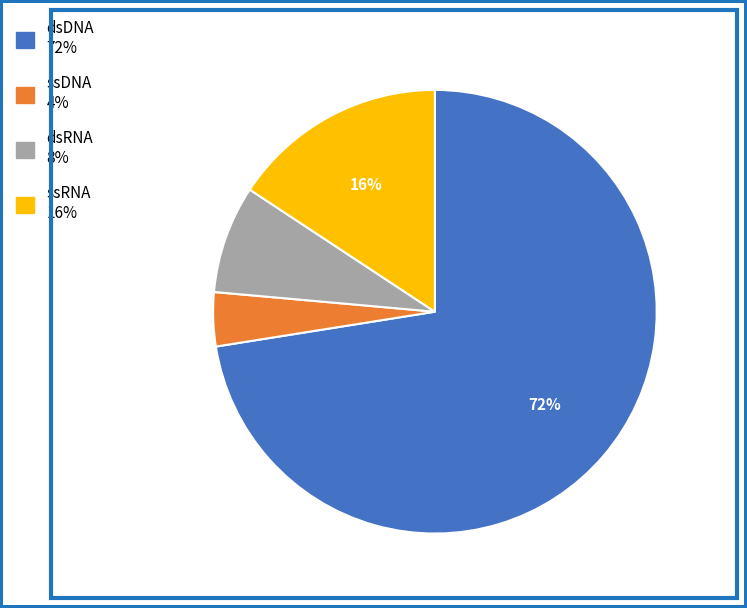

To the nearest percent, what portion does ssRNA represent?

16%